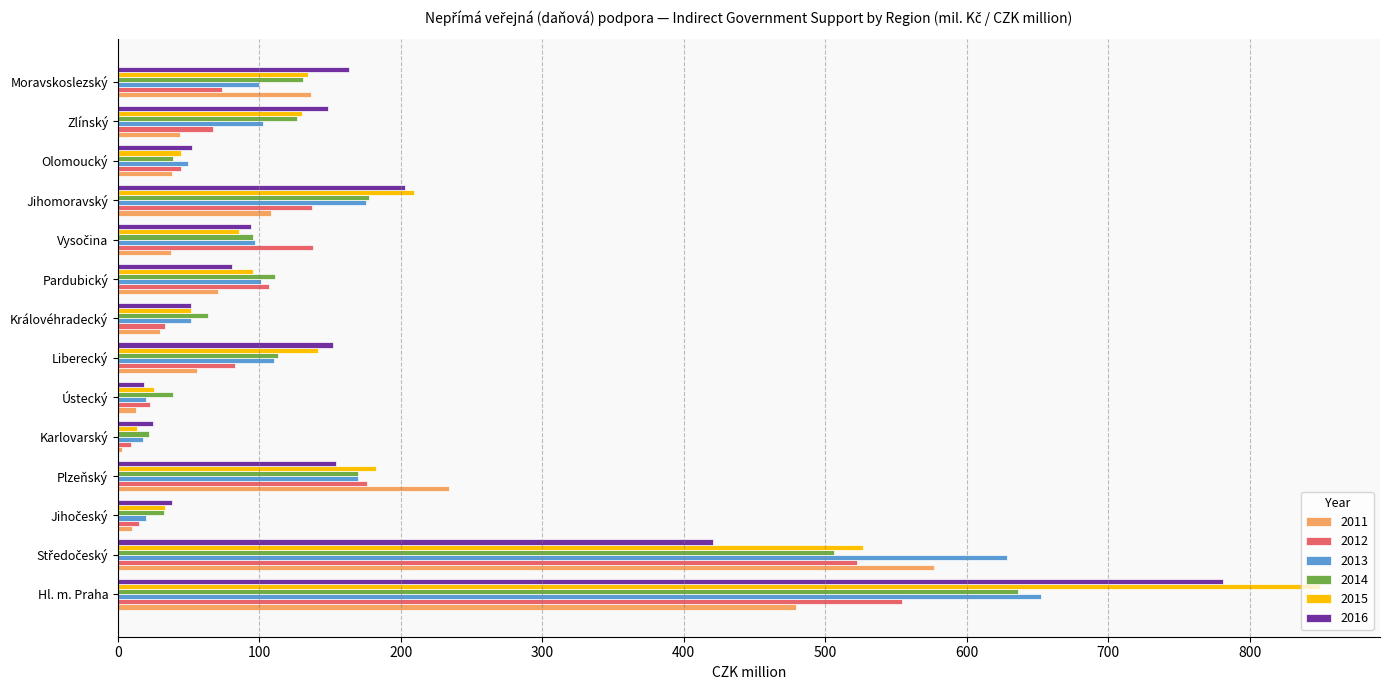

How many categories are shown in the chart?

14